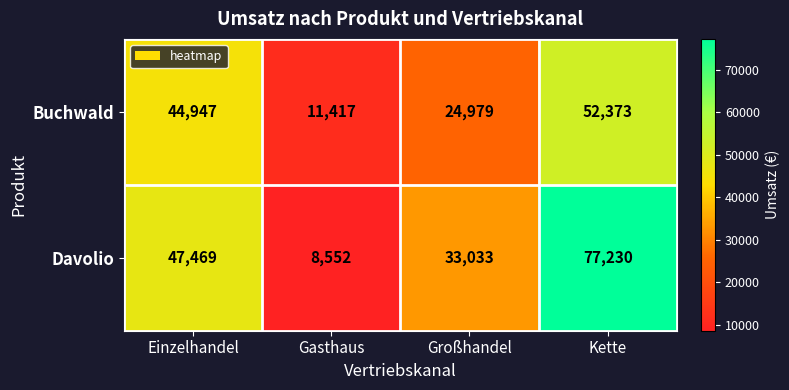

Which series has the largest total across all categories?

Davolio